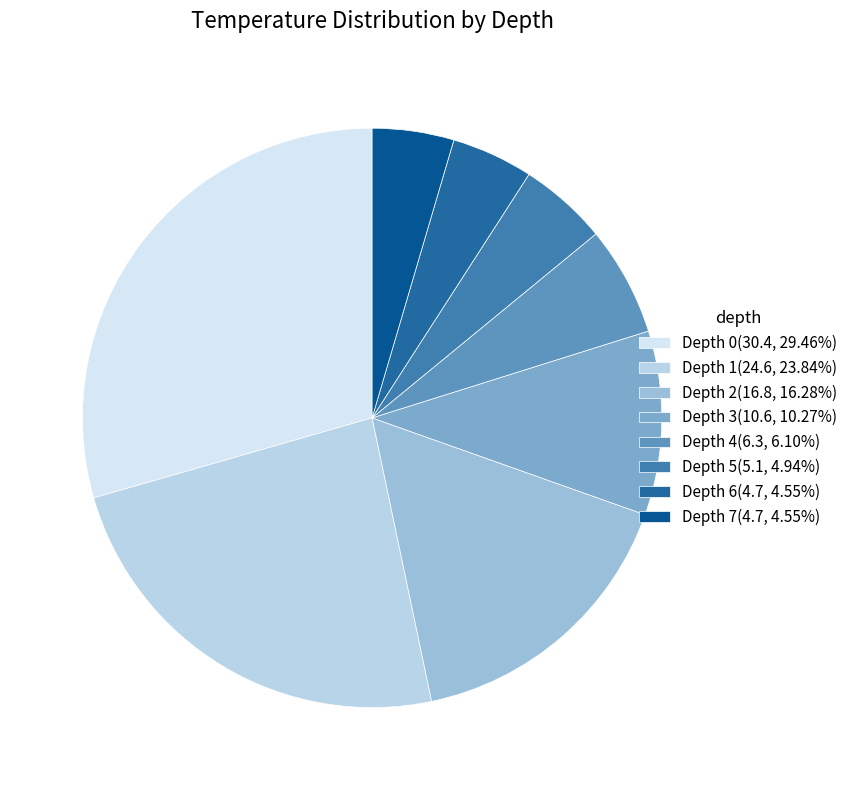

Does any single category account for the majority?

No